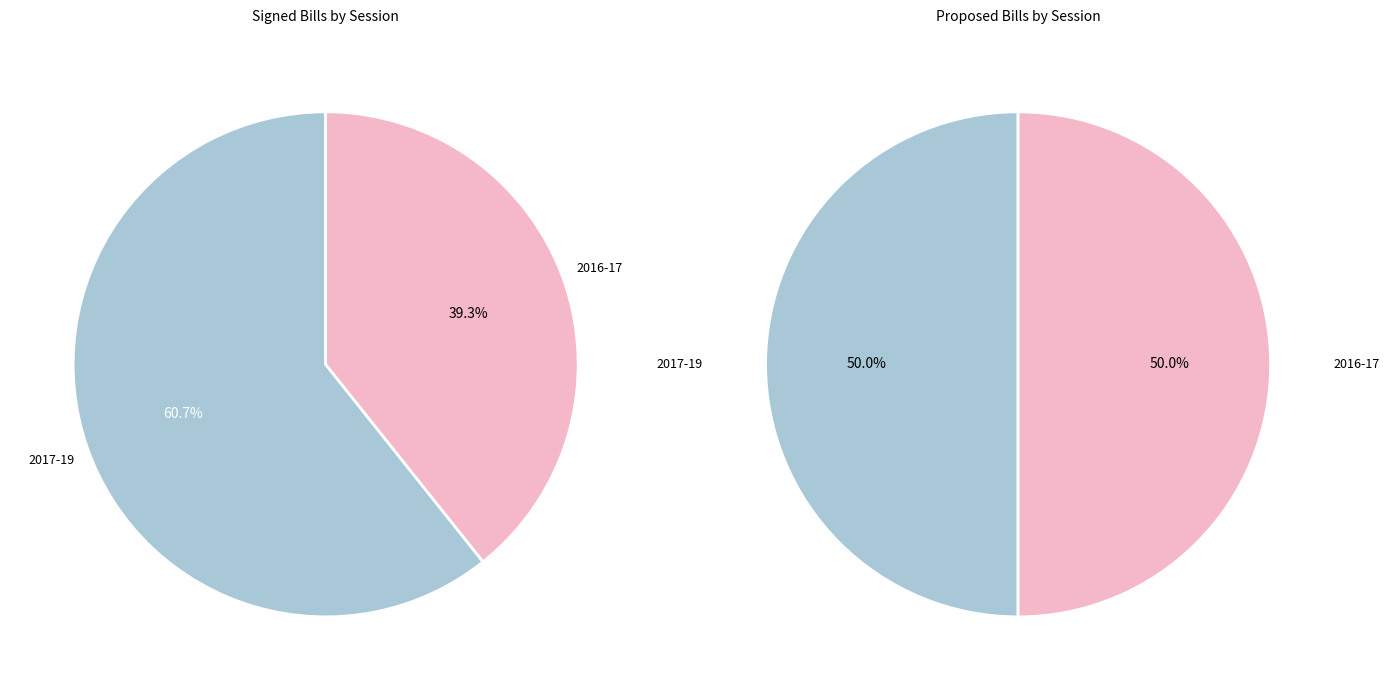

What is the largest slice in the pie chart?

2017-19